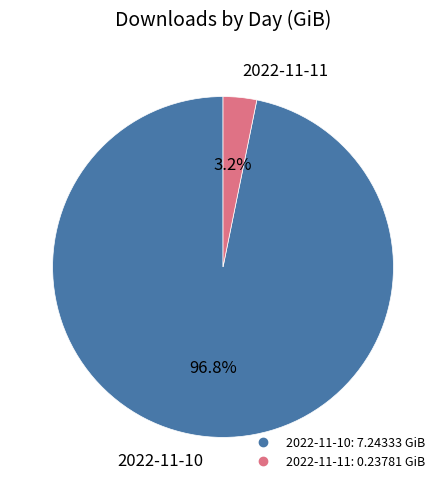

What percentage is the 2022-11-11 slice, to the nearest percent?

3%